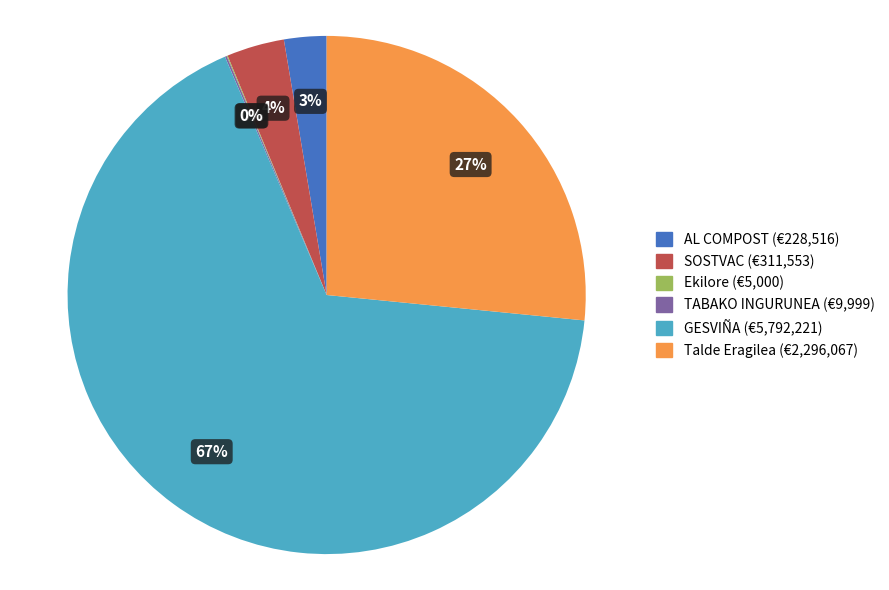

Which slice is the largest?

GESVIÑA